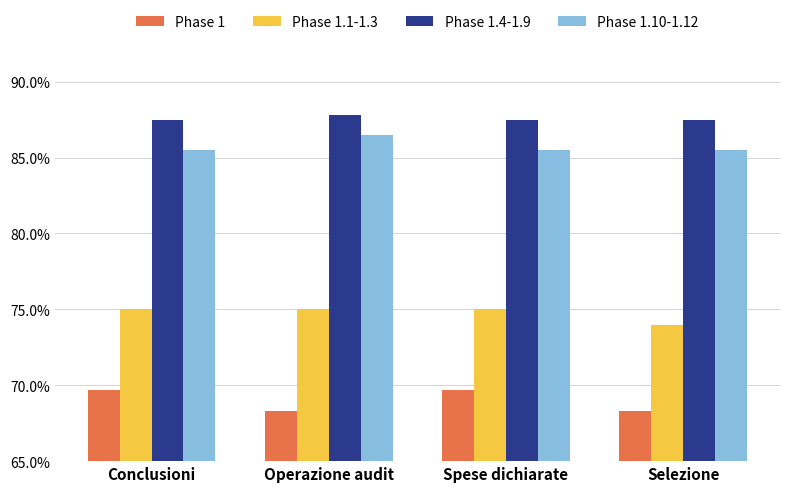

Reading left to right, transcribe all the data shown in this chart.

Phase 1: 0.7	0.7	0.7	0.7
Phase 1.1-1.3: 0.8	0.8	0.8	0.7
Phase 1.4-1.9: 0.9	0.9	0.9	0.9
Phase 1.10-1.12: 0.9	0.9	0.9	0.9